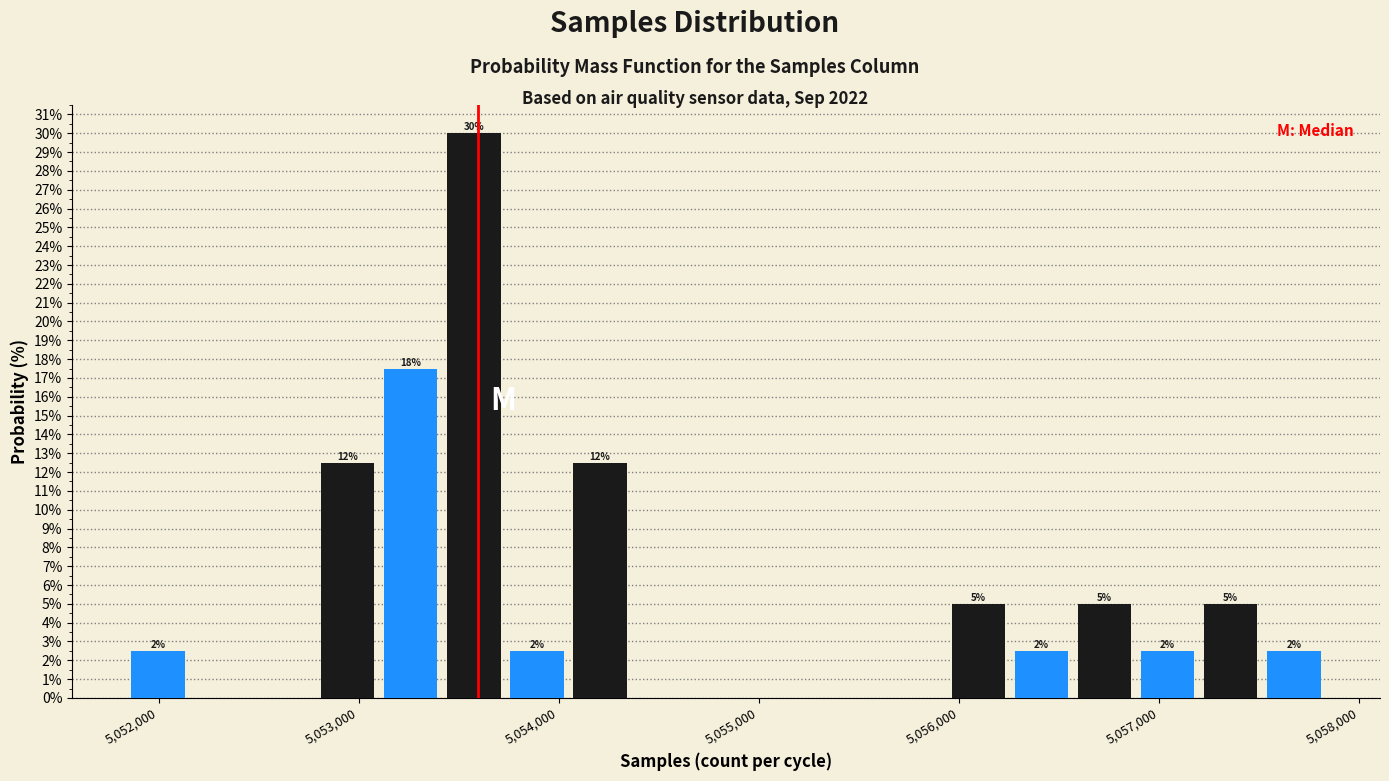

Around what value on the x-axis is the tallest bar? Give the approximate position of its centre, as read against the axis.

5053600